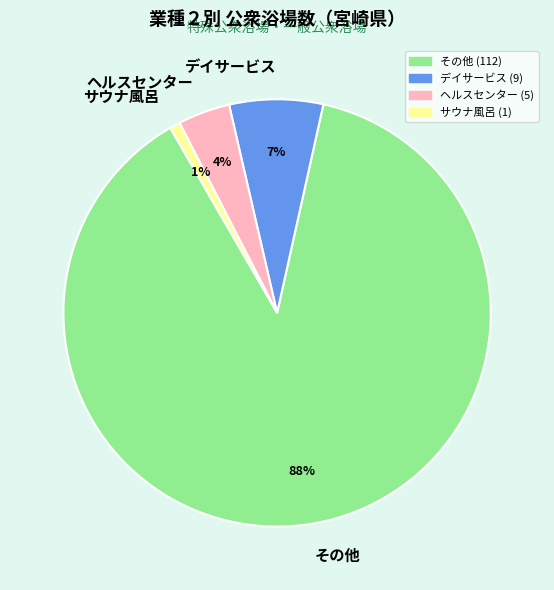

Which category accounts for the majority?

その他